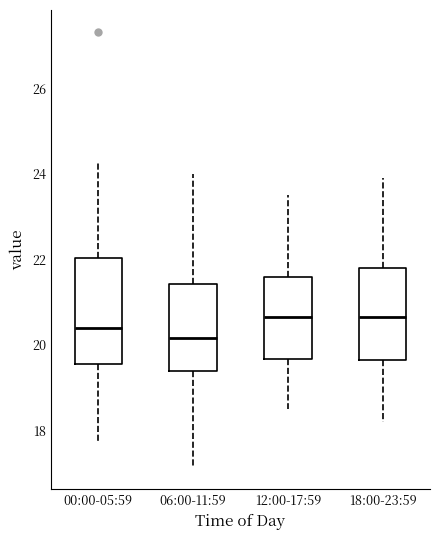

Which box's median line is the lowest?

06:00-11:59